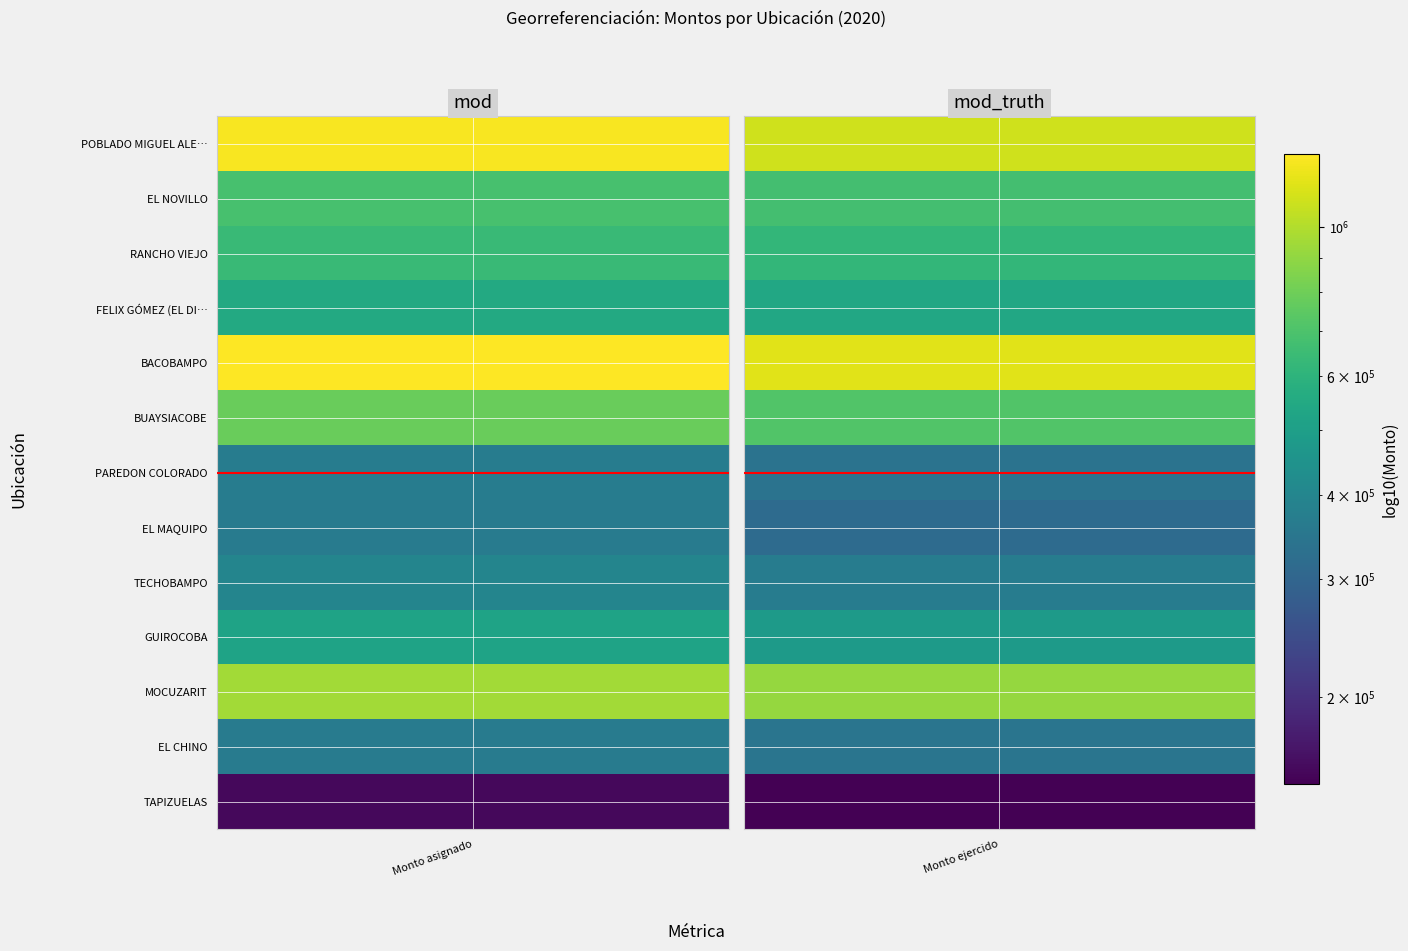

What is the difference between the maximum and second lowest values in the RANCHO VIEJO series?

22636.1